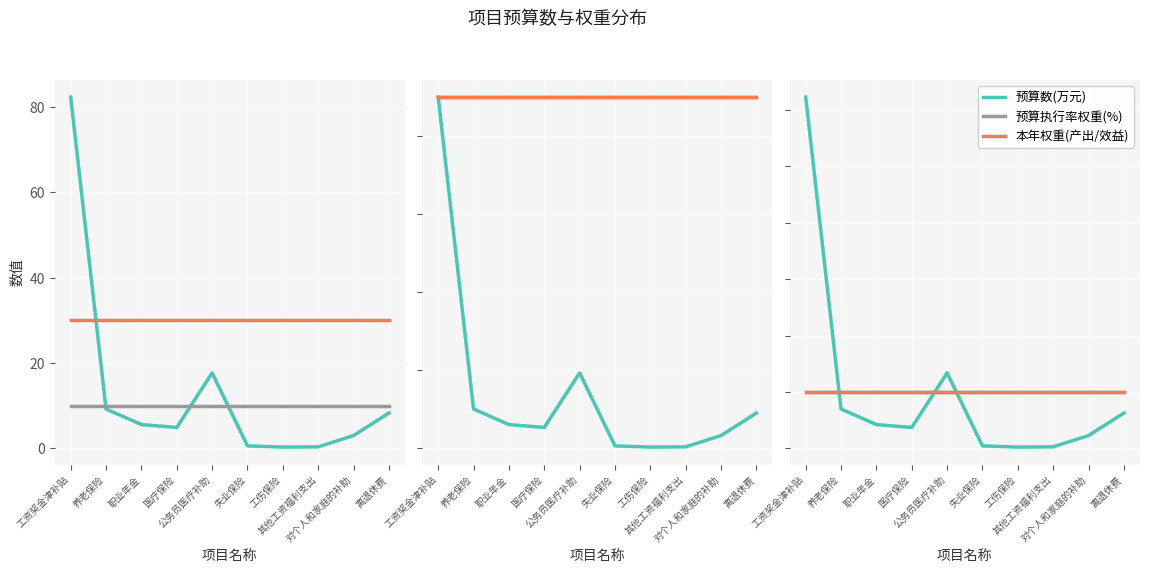

Does the chart display data point markers on the line(s)?

No